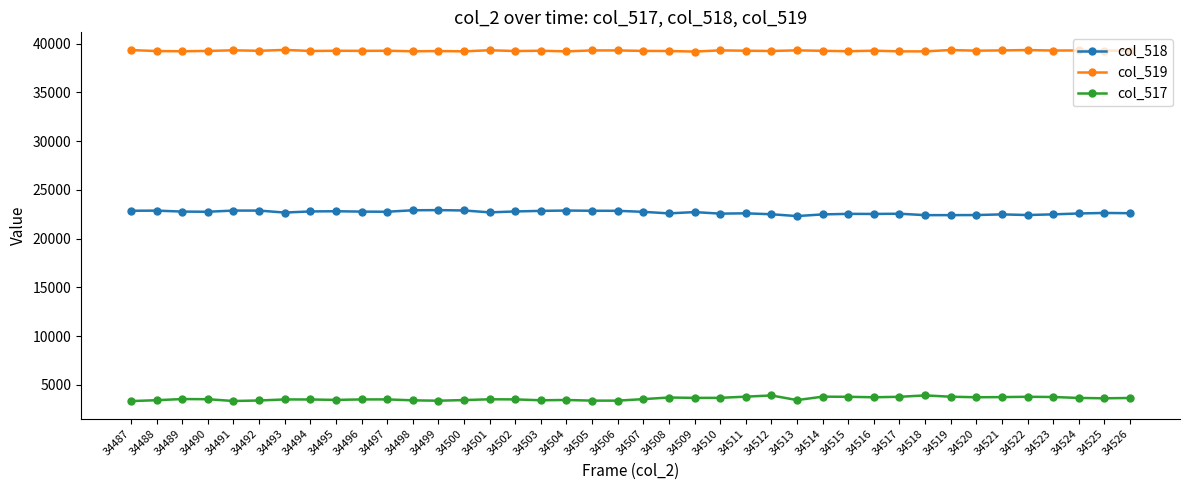

The value of col_517 at 34515 is 3782. True or false?

True